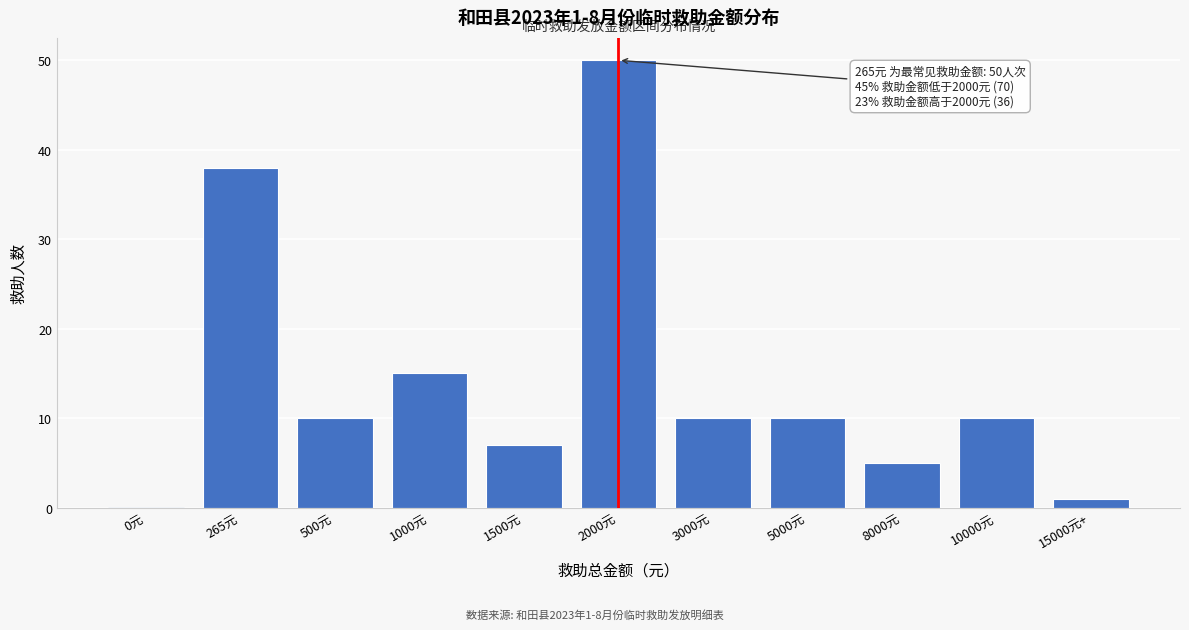

Reading left to right, list all the values displayed in this chart.

0元=0	265元=38	500元=10	1000元=15	1500元=7	2000元=50	3000元=10	5000元=10	8000元=5	10000元=10	15000元+=1